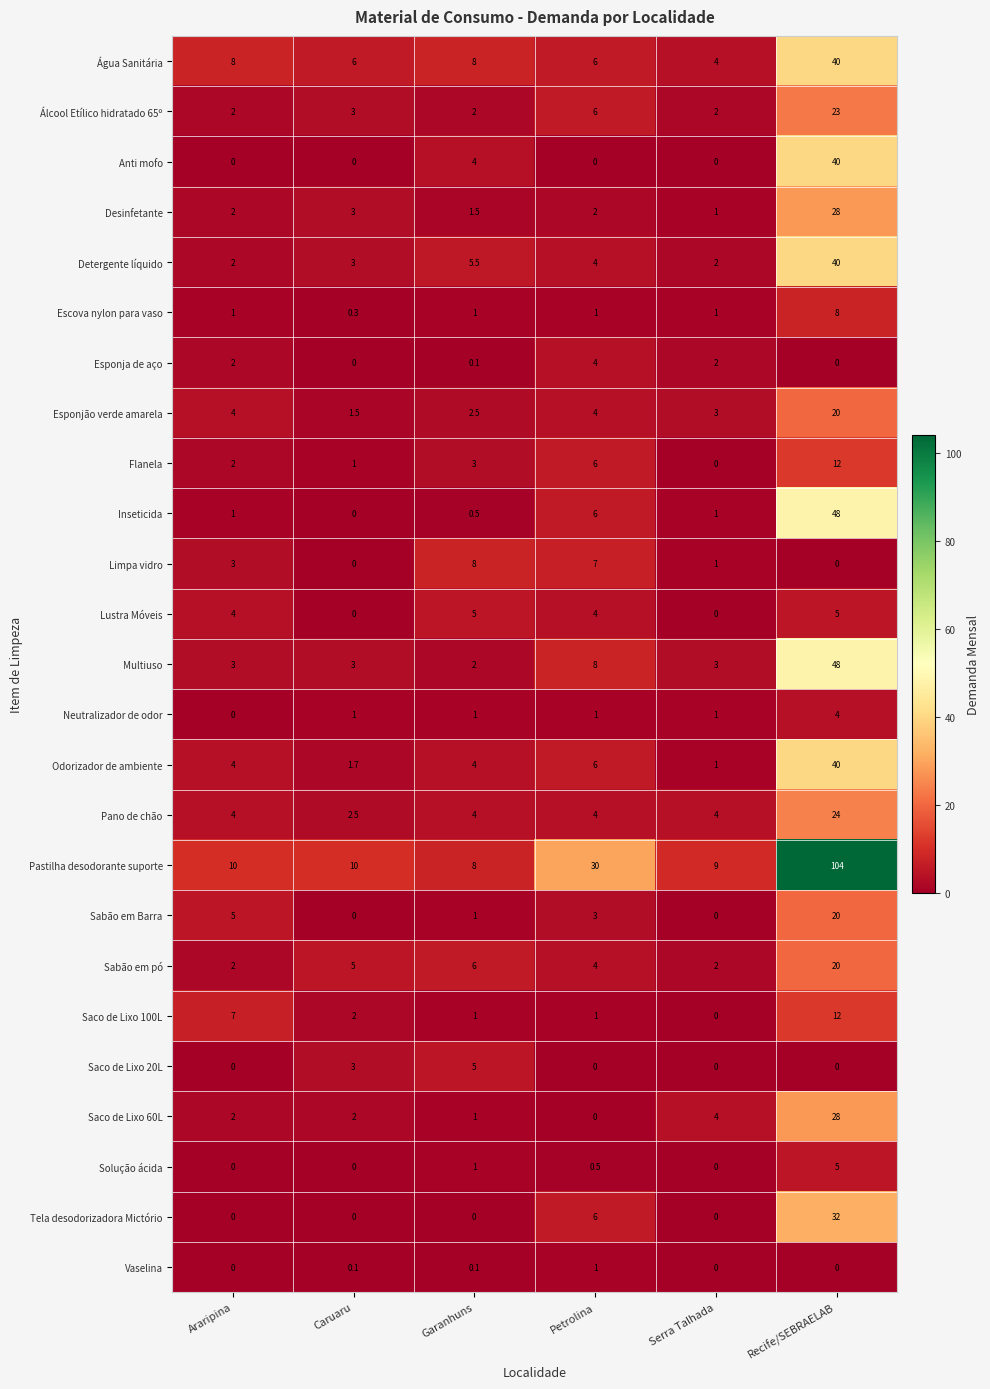

What is the difference between the highest and lowest values at Petrolina?

30.0